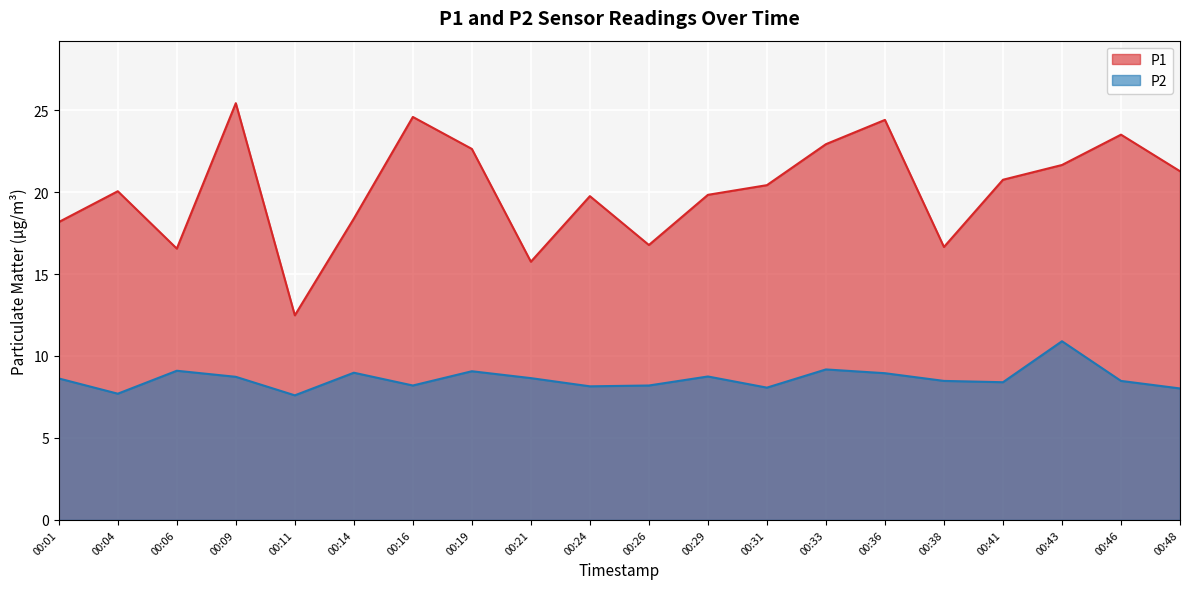

What value does the P2 series have at 00:26?

8.2